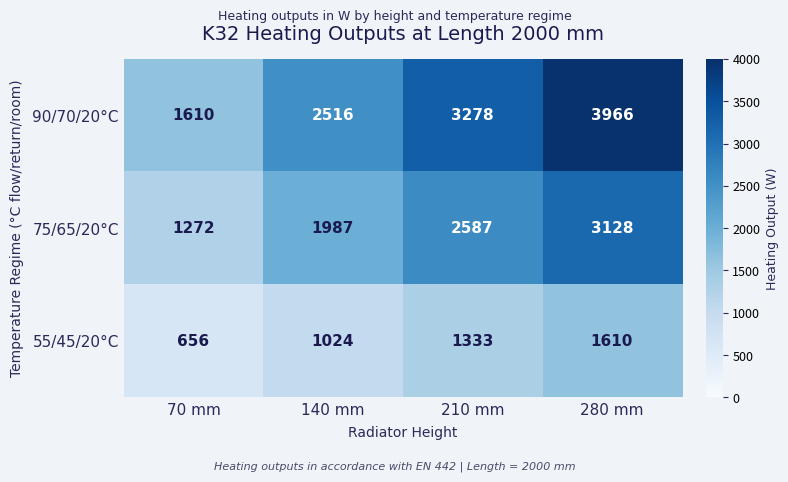

Which label corresponds to the largest value in the chart?

280 mm